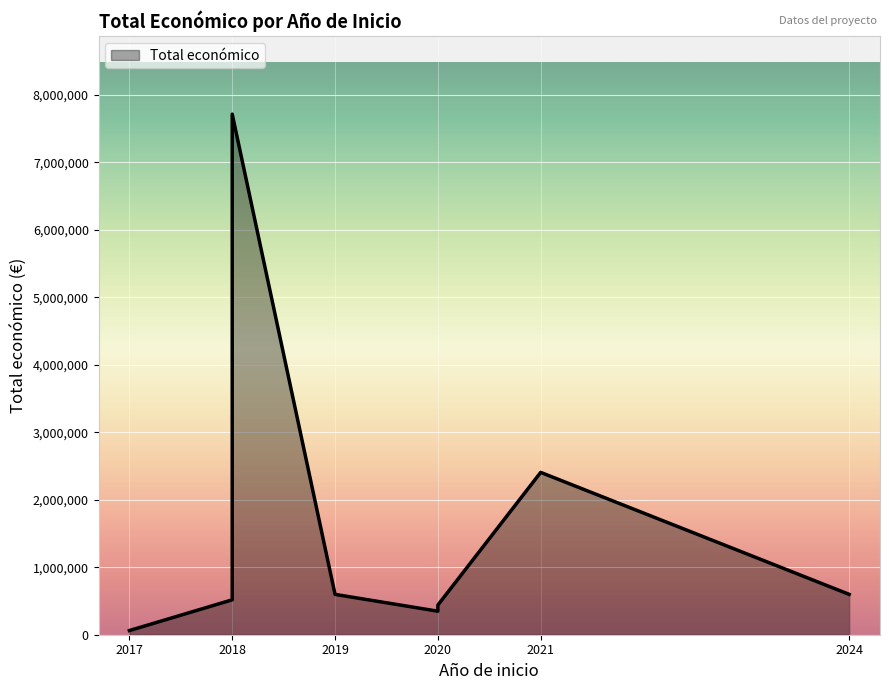

At which category does the chart reach its minimum across all series?

2017